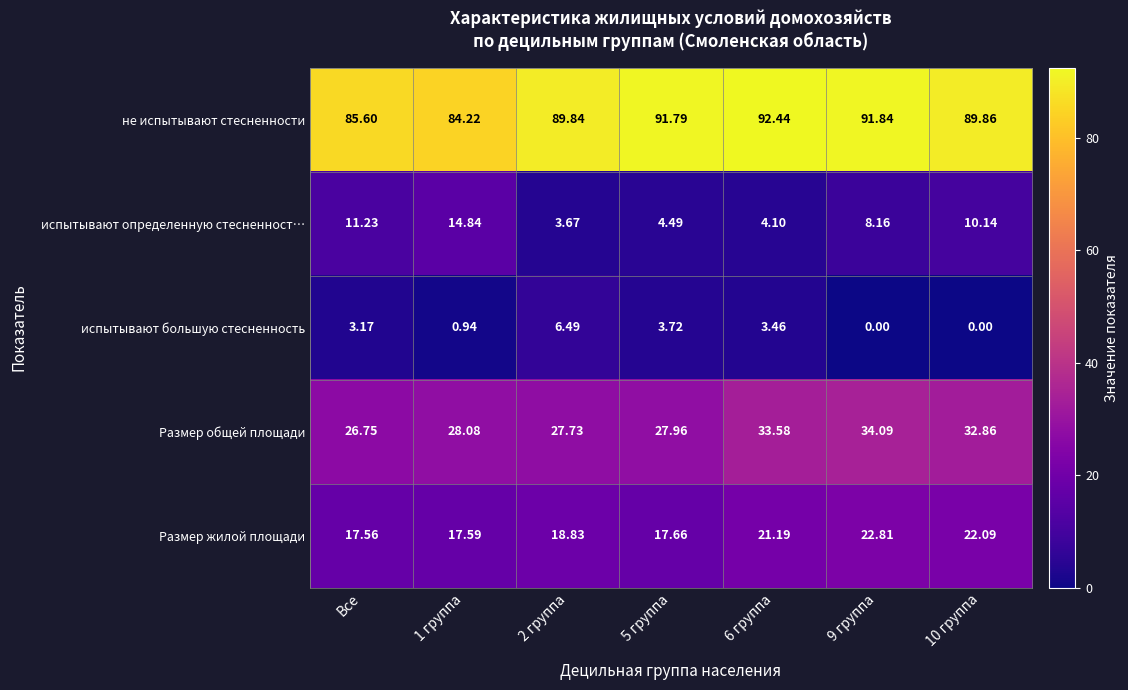

How many categories are shown in the chart?

7